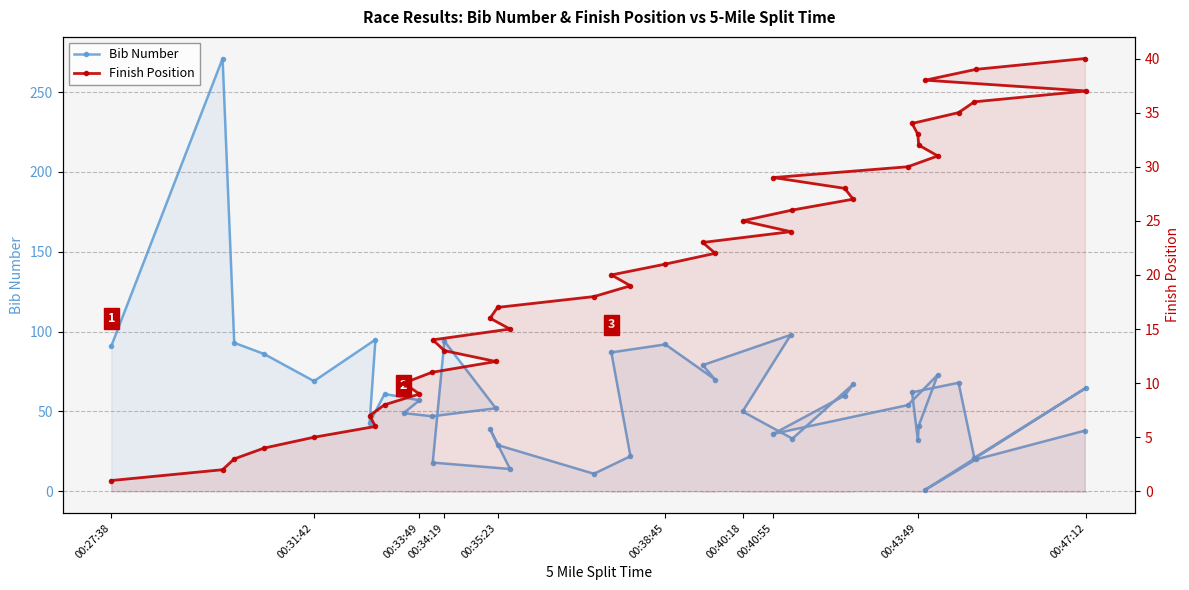

True or false: Finish Position has more than 2 points higher than both neighbors.

False